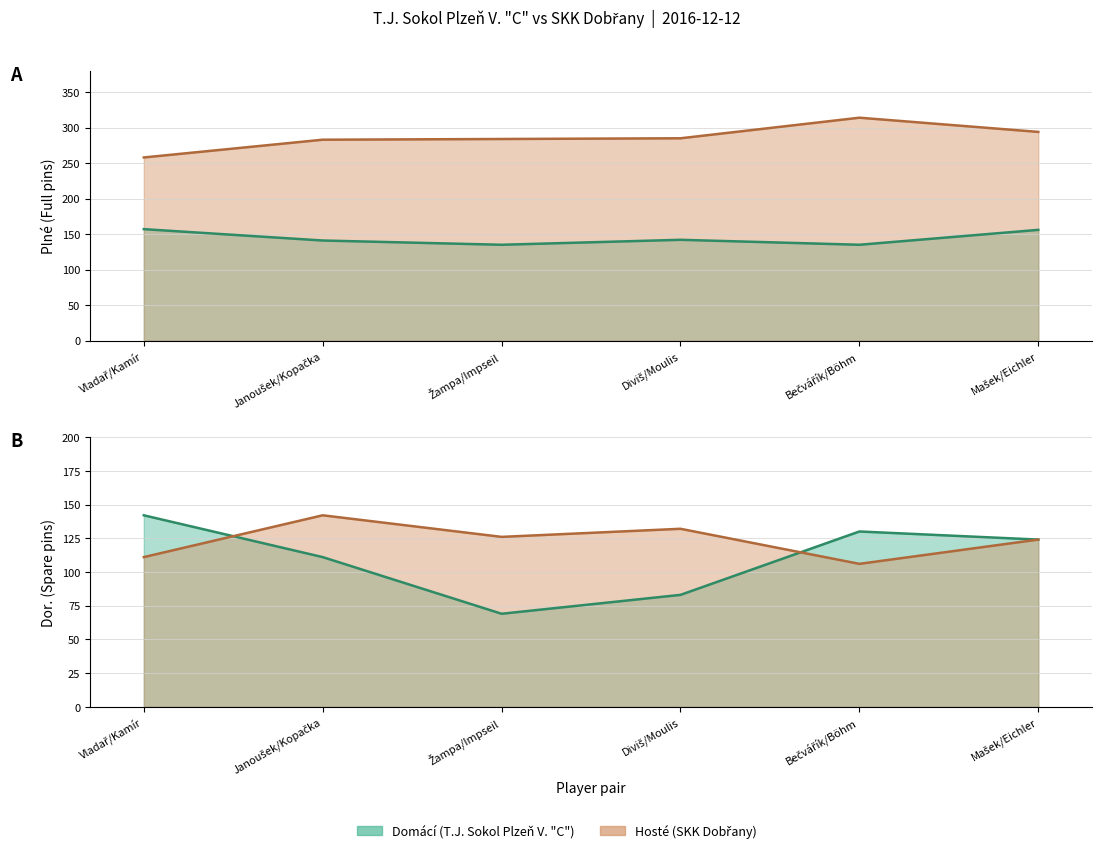

Where does the Hoste (Plne) series first go above 285?

Bečvářík/Böhm